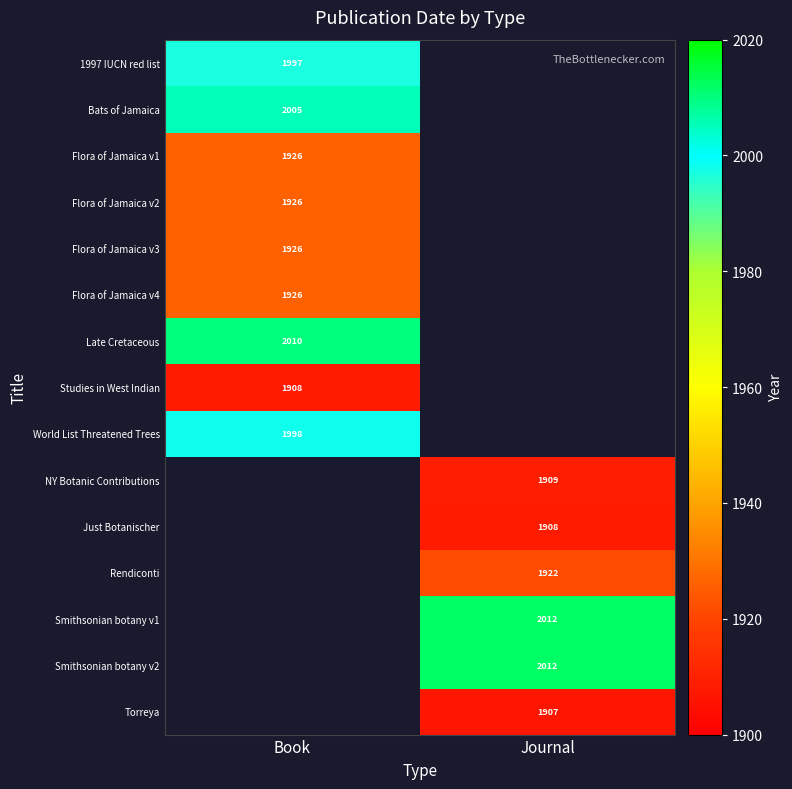

Is it true that Smithsonian botany v1 equals 2012 at Journal?

True